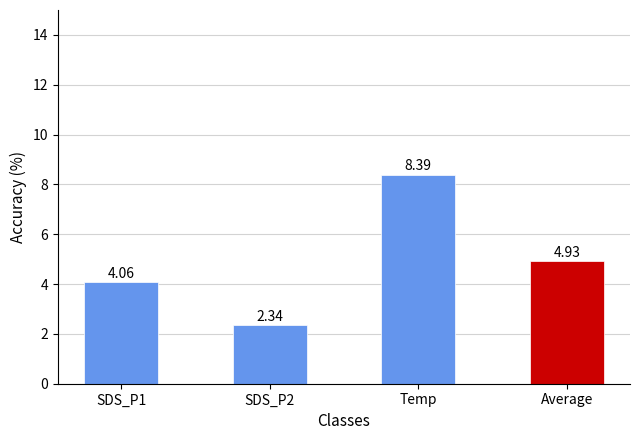

What is the difference between the maximum and minimum values?

6.0